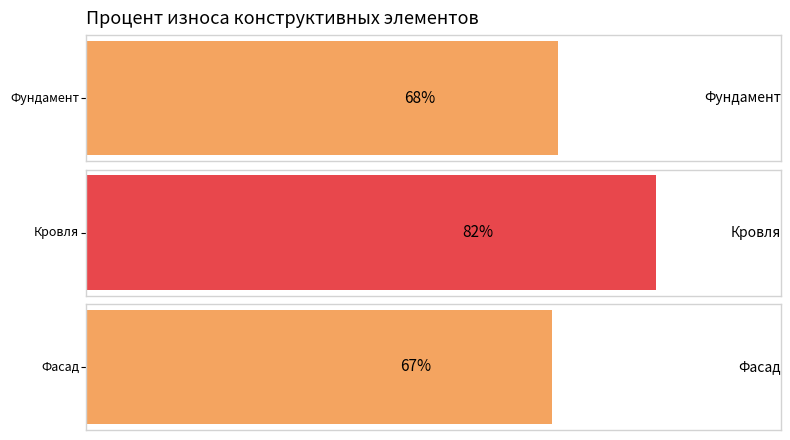

What is the greatest value displayed?

82